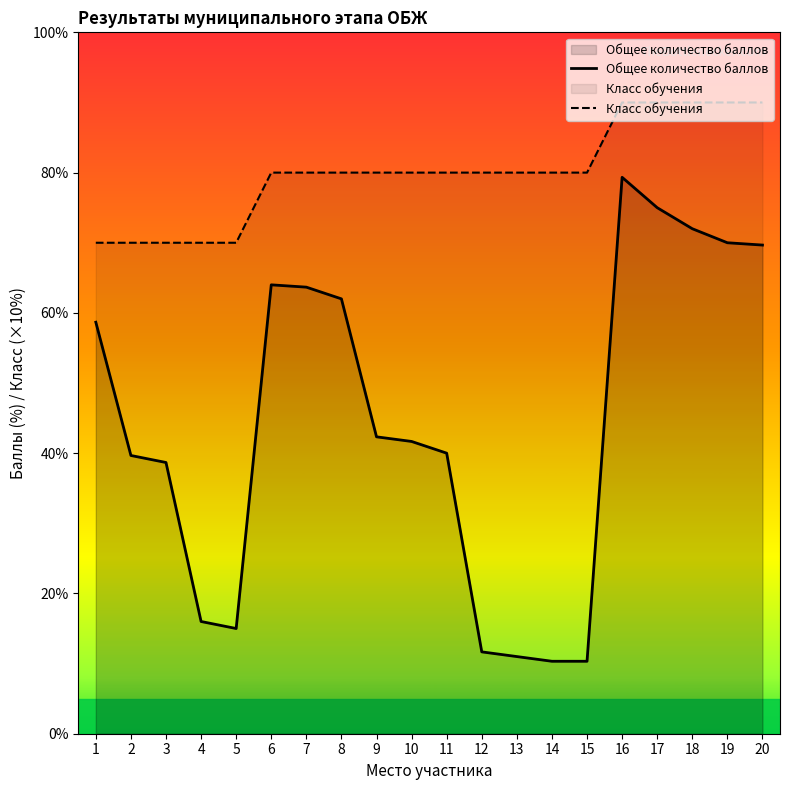

At which category does Общее количество баллов reach its first local peak?

6